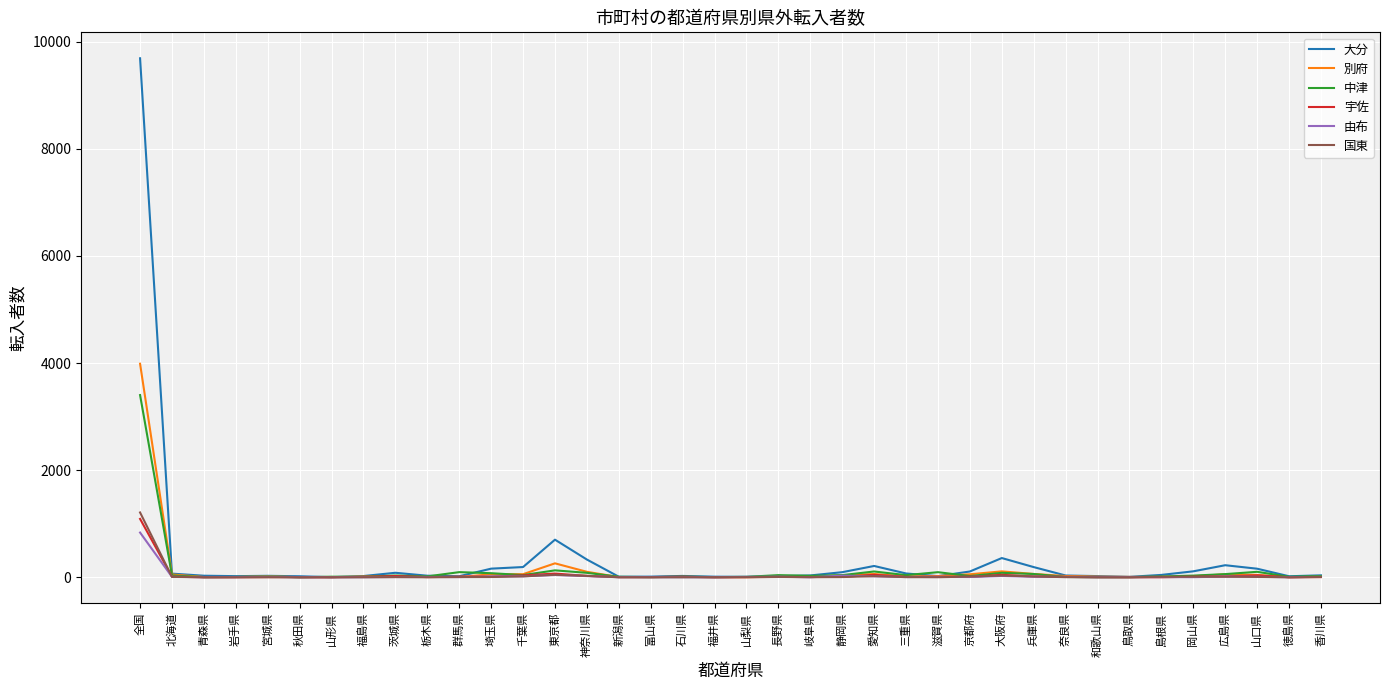

Which series has the widest spread of values?

大分